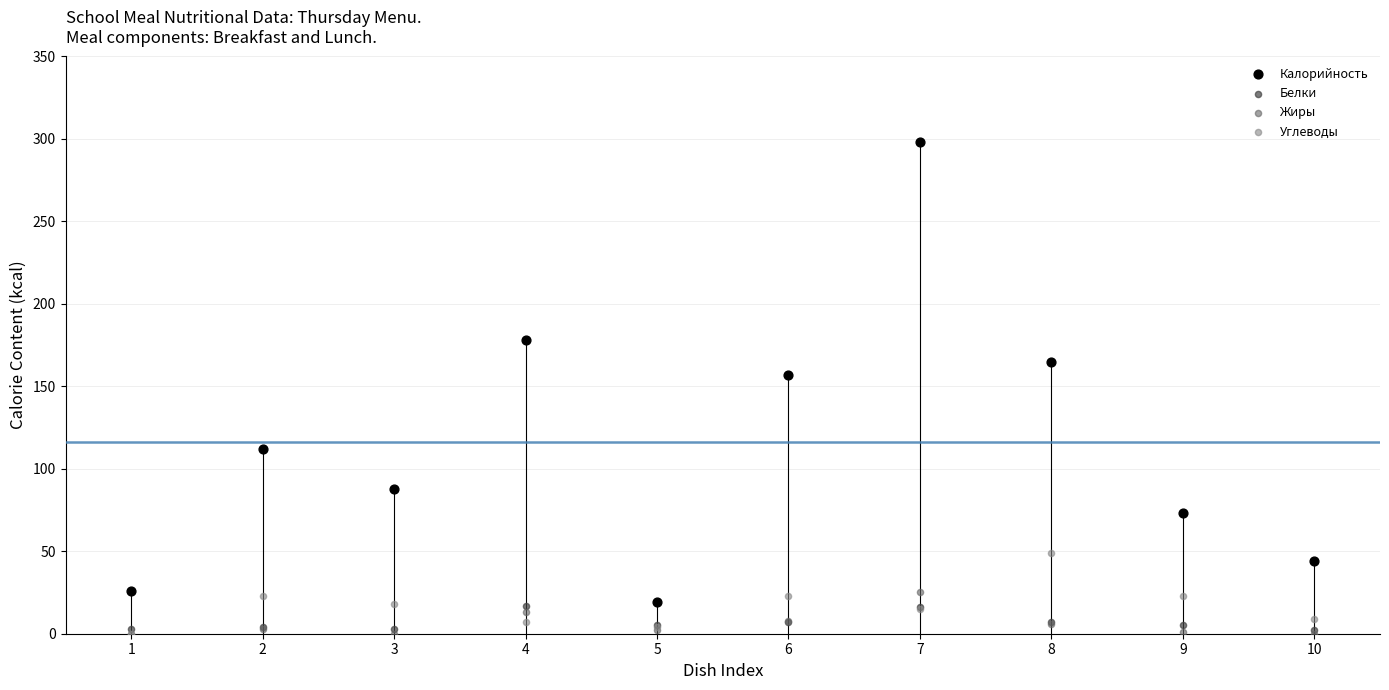

Across all series, what Y value is closest to 149?

157